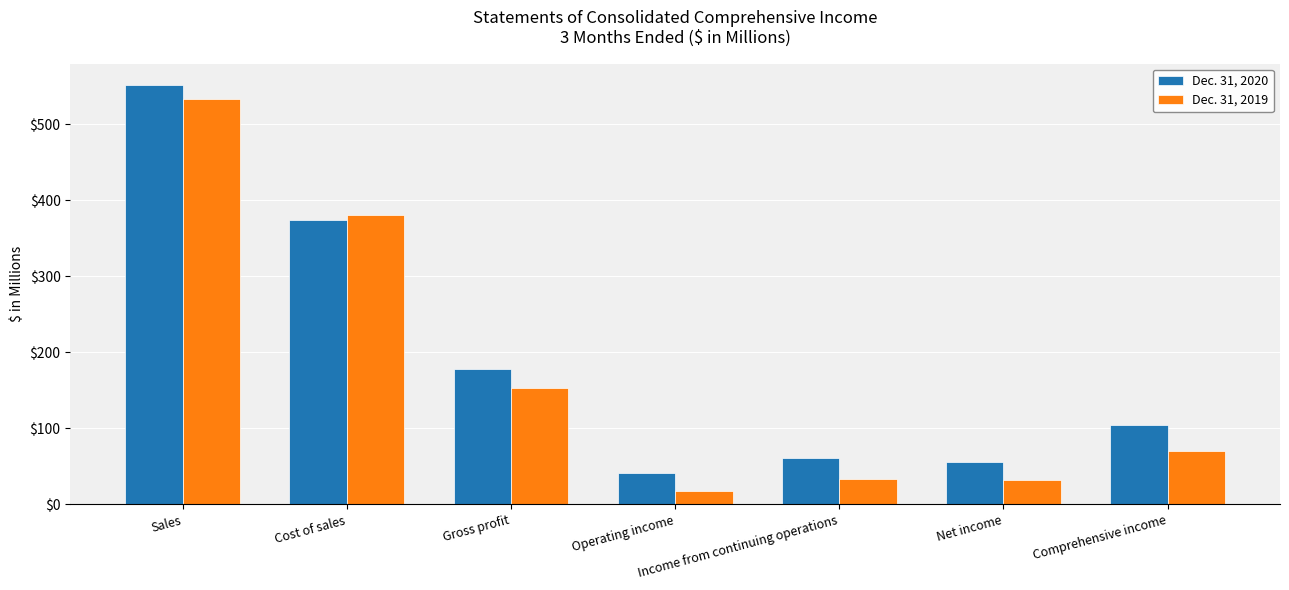

What is the label of the 4th bar from the left?

Operating income